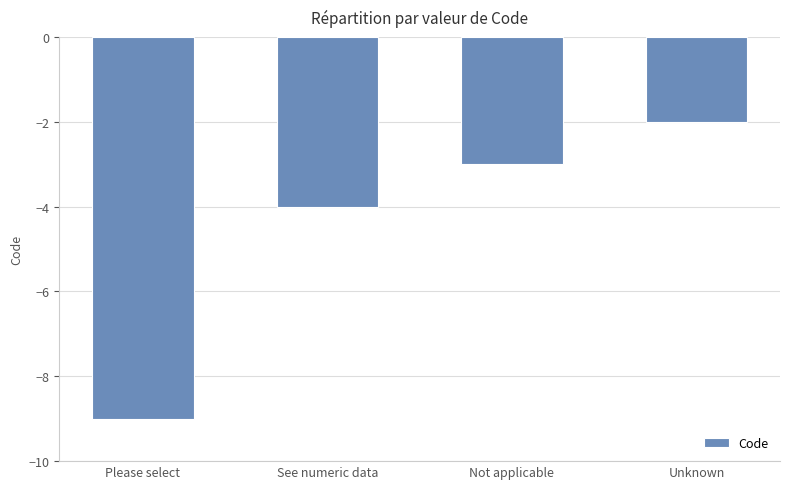

What is the difference between the values at Not applicable and Please select?

6